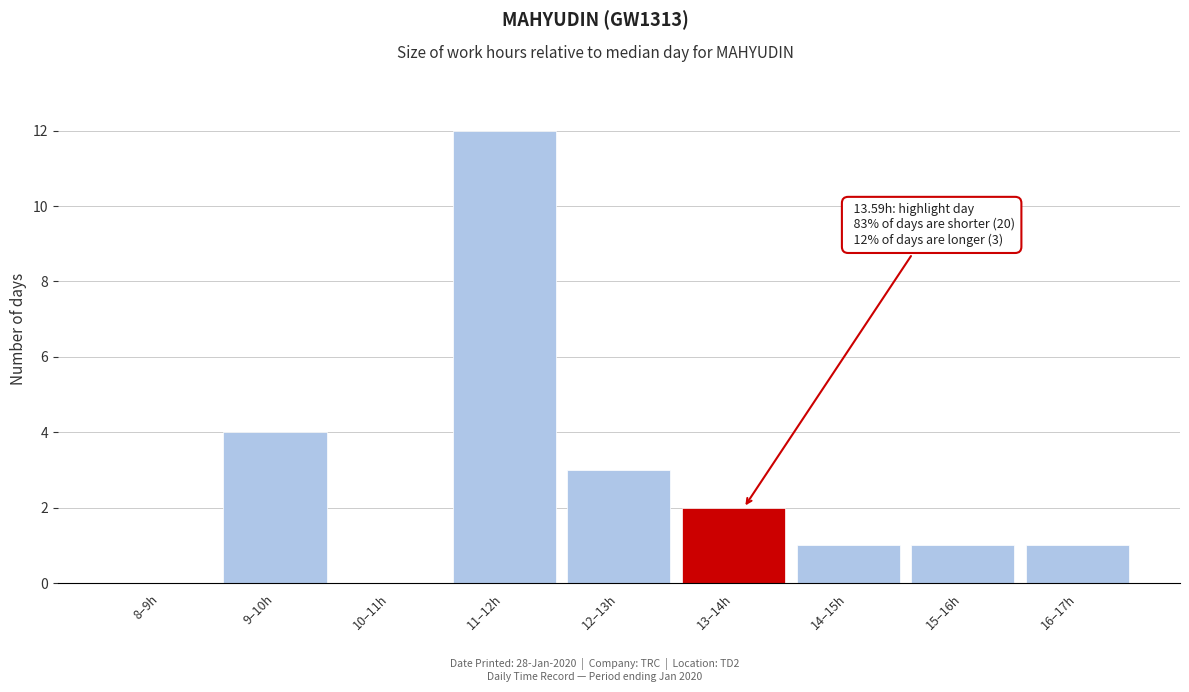

Reading left to right, what are all the values shown in this chart?

8–9h=0	9–10h=4	10–11h=0	11–12h=12	12–13h=3	13–14h=2	14–15h=1	15–16h=1	16–17h=1